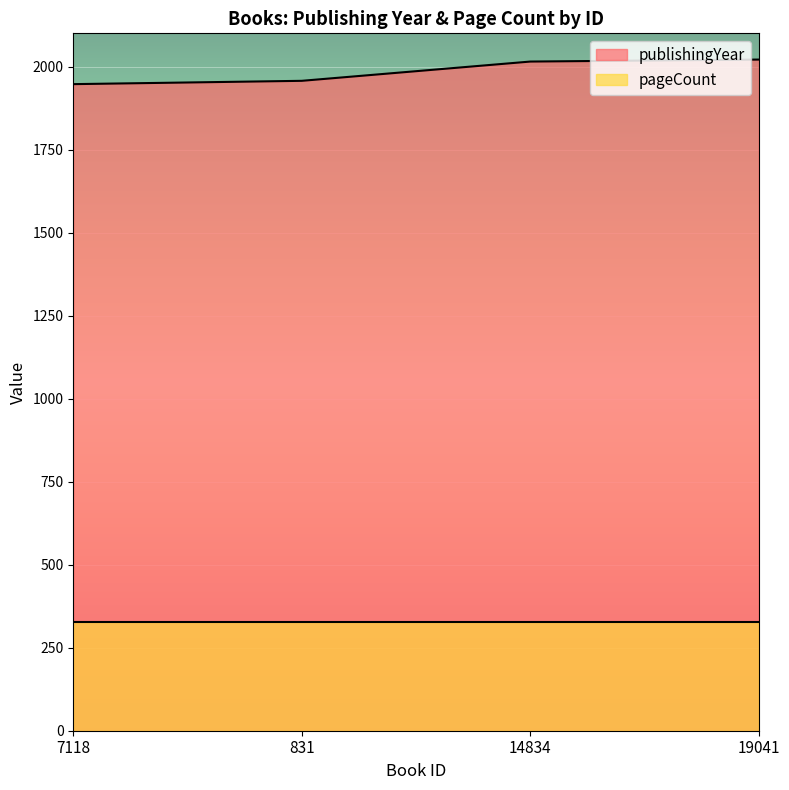

Count the number of values greater than 2015.

1